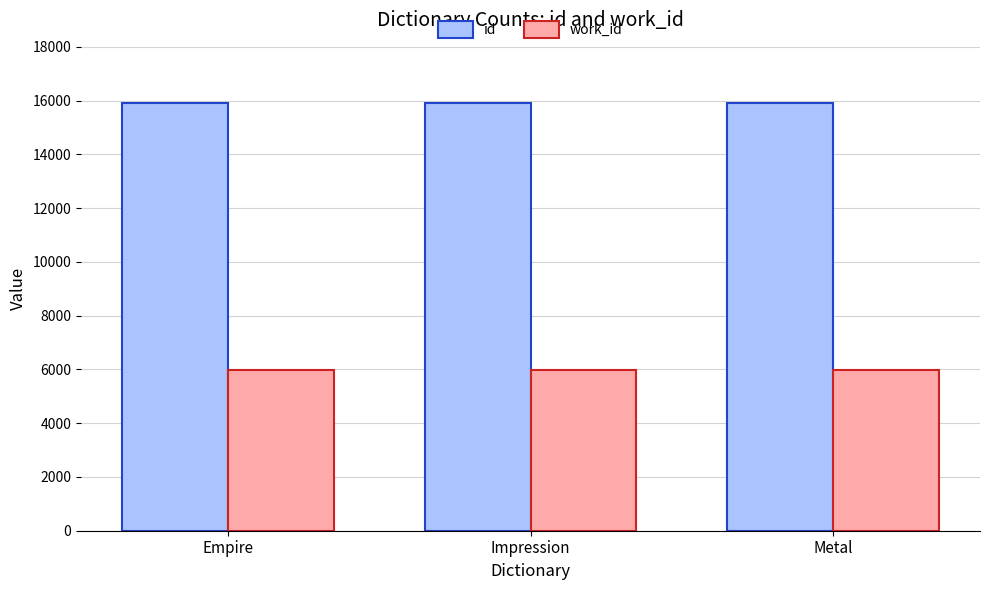

The id series shows 27305 at Metal. True or false?

False